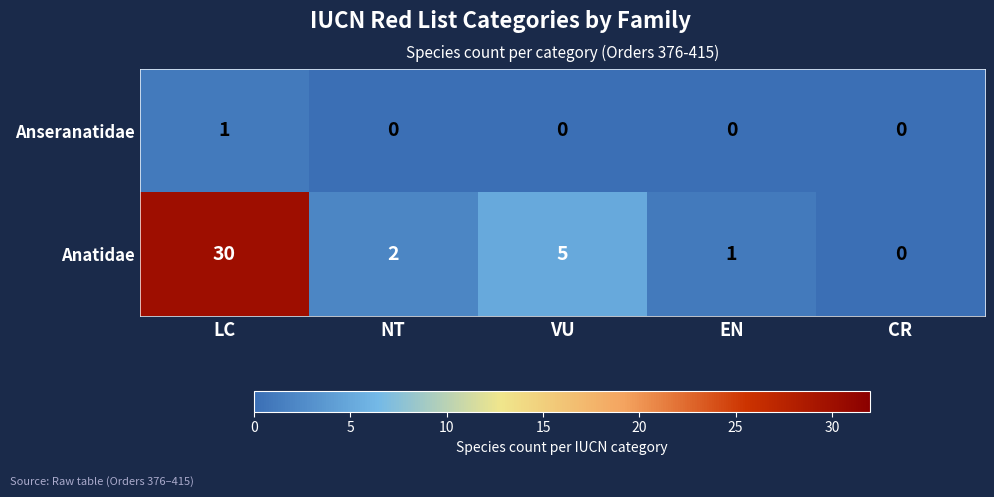

What is the difference between the maximum and minimum values in the Anatidae series?

30